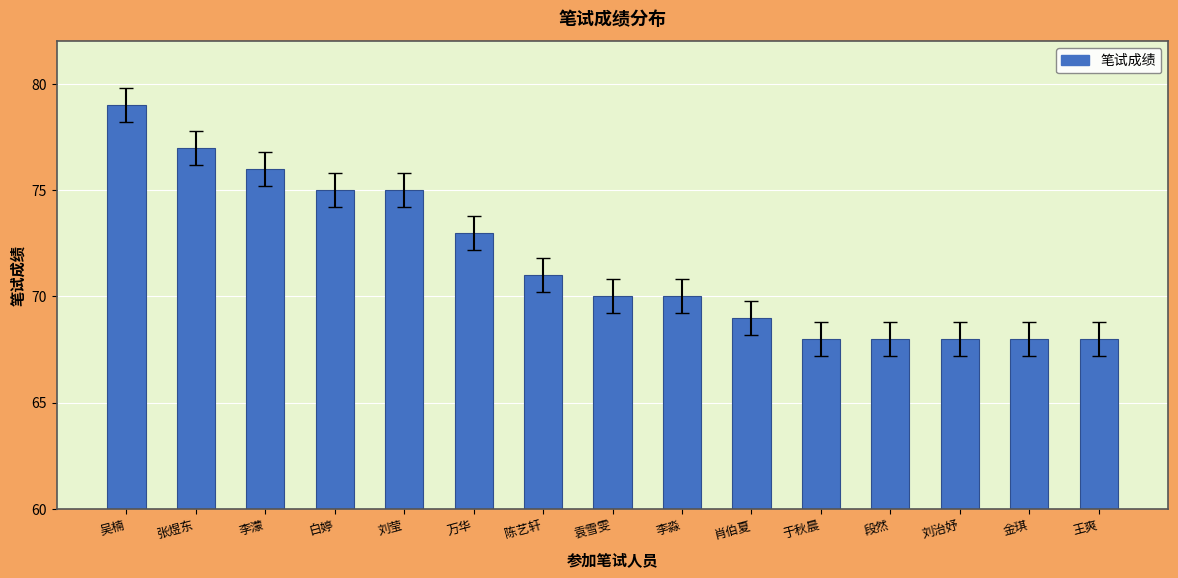

Approximately how many times larger is the value at 白婷 compared to 李淼?

1.1